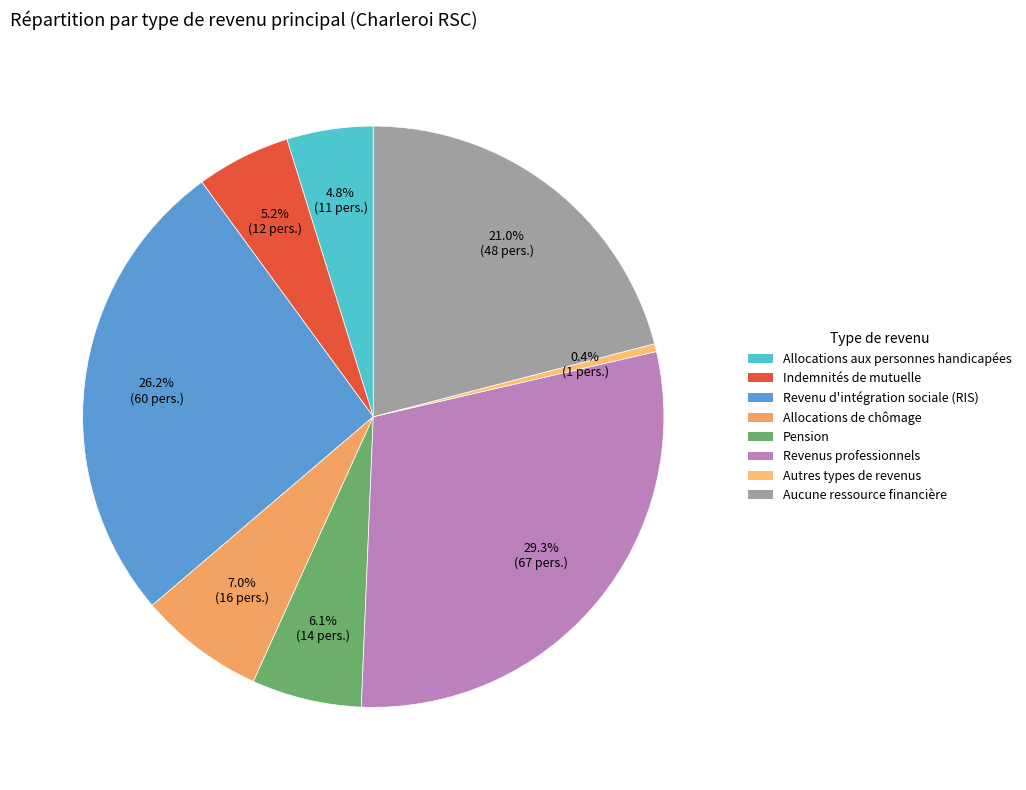

True or false: Allocations de chômage accounts for 18% of the total.

False